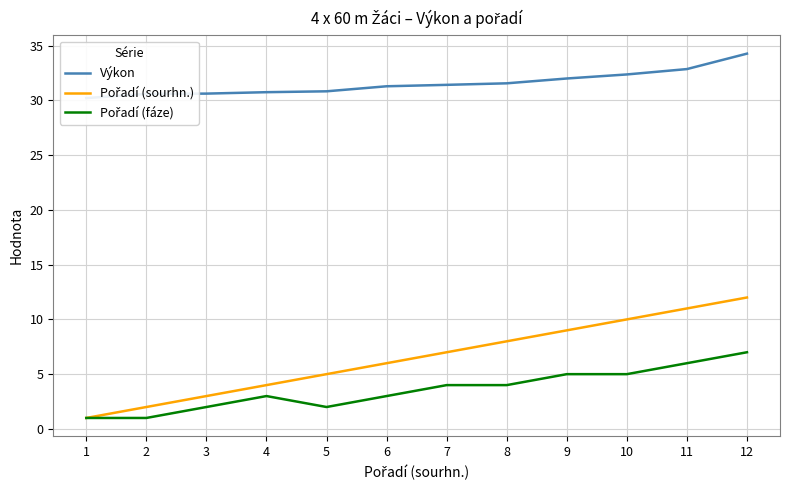

True or false: Výkon and Pořadí (fáze) cross at least once.

False